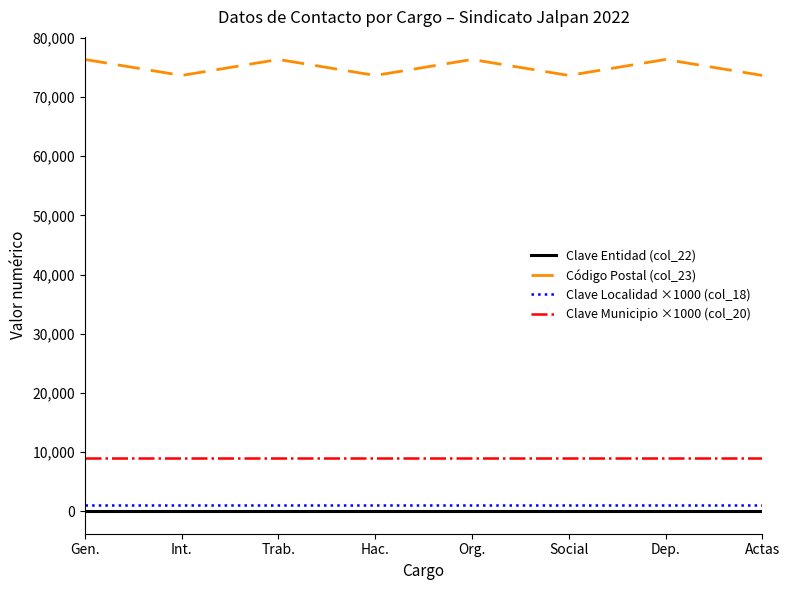

True or false: Código Postal (col_23) and Clave Localidad ×1000 (col_18) cross at least once.

False